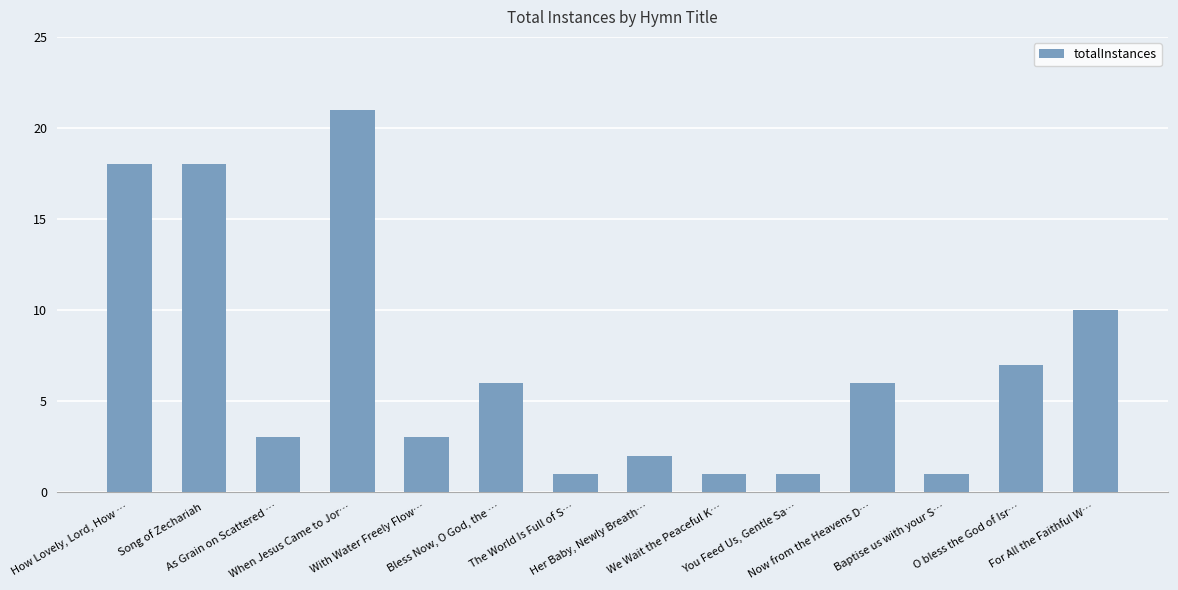

What position from the right is How Lovely, Lord, How …?

14